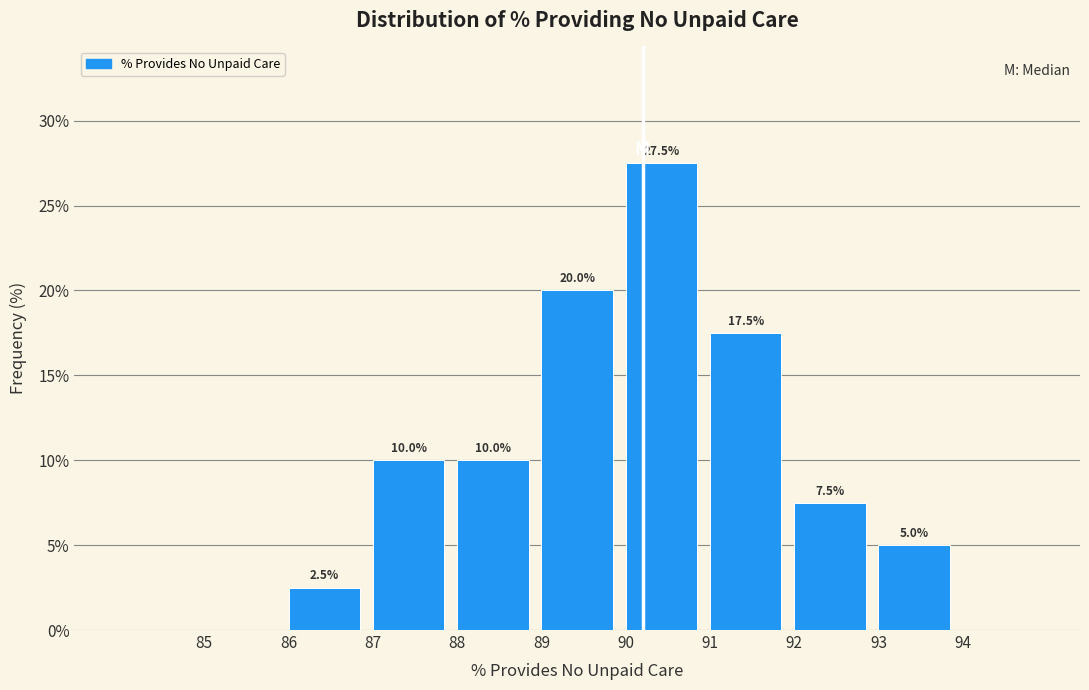

Which range on the x-axis has the tallest bar?

90 to 91